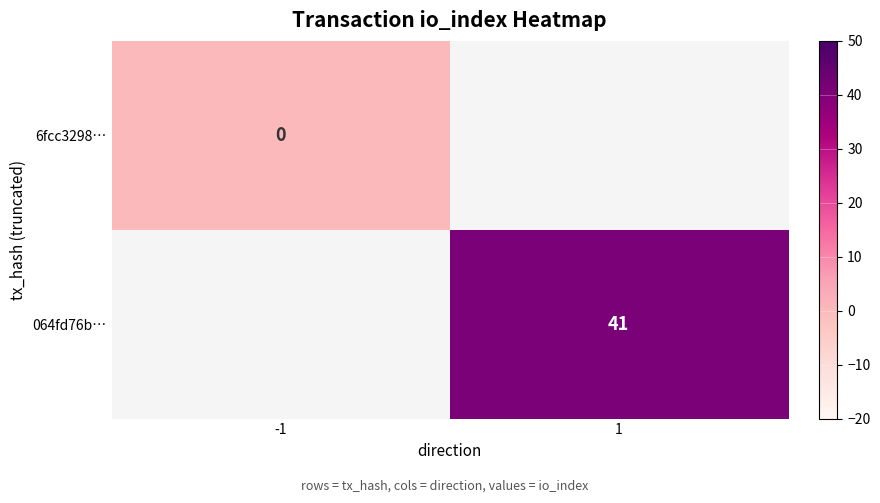

Is it true that 064fd76b… equals 25 at 1?

False